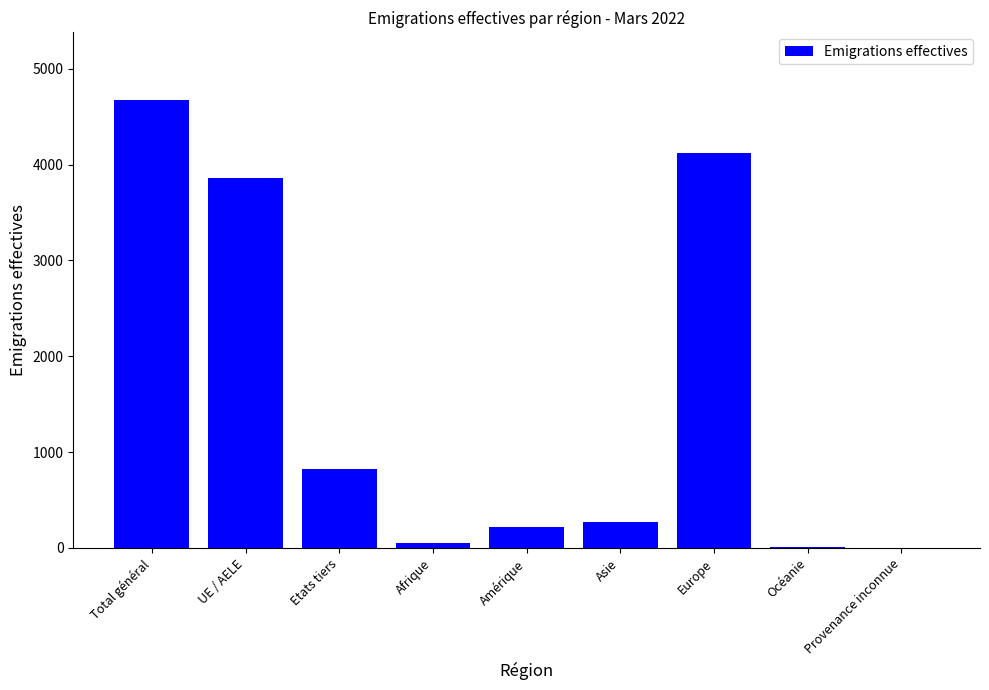

Between Amérique and Total général, which is larger?

Total général